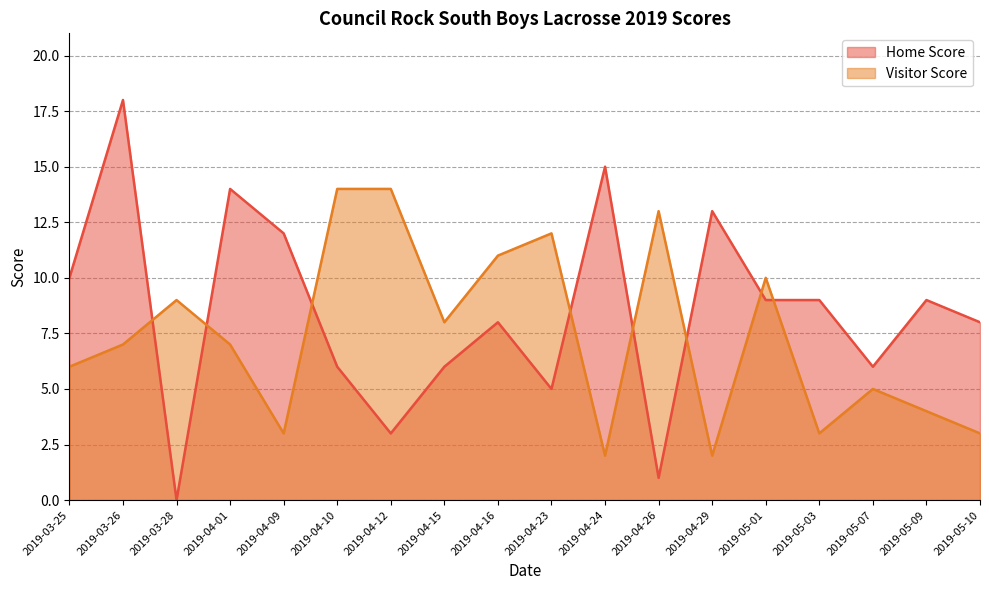

What is the label of the 3rd point from the left?

2019-03-28